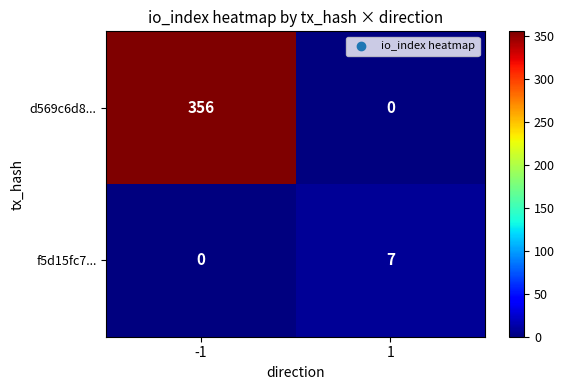

Reading right to left, transcribe all the data shown in this chart.

d569c6d8...: 1=0	-1=356
f5d15fc7...: 1=7	-1=0